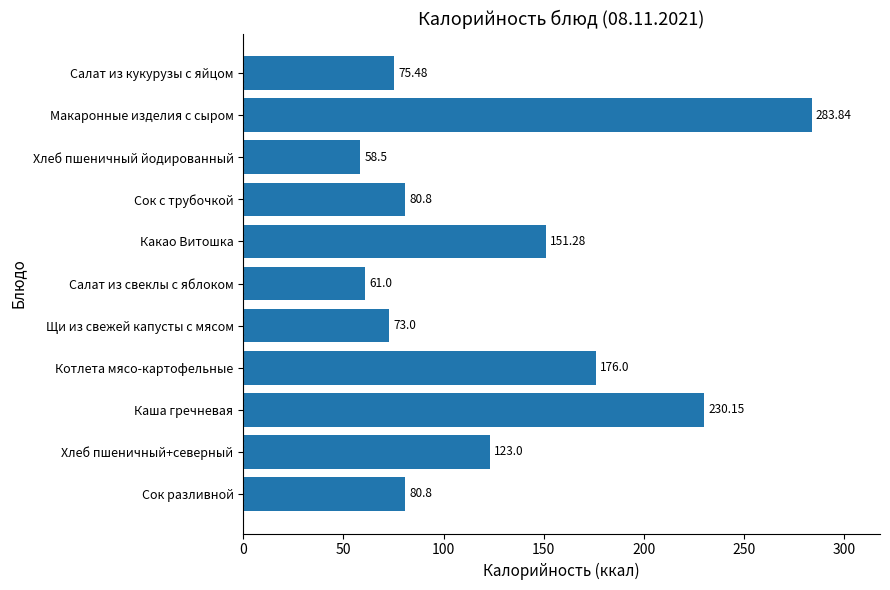

At which category does the chart reach its minimum across all series?

Хлеб пшеничный йодированный